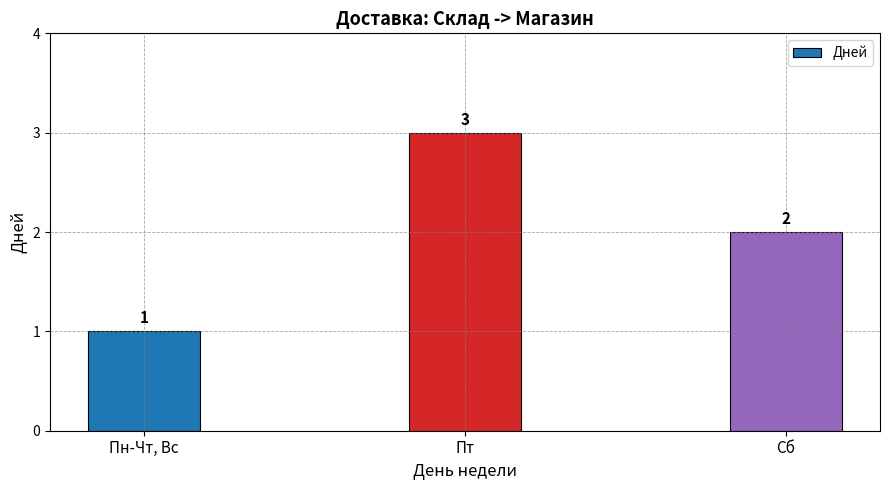

What is the label of the 3rd bar from the left?

Сб